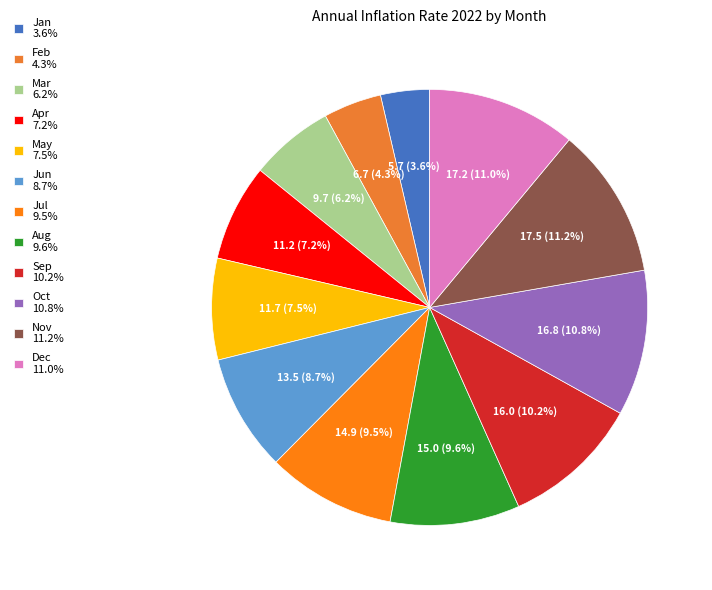

To the nearest percent, what is the average slice percentage?

8%